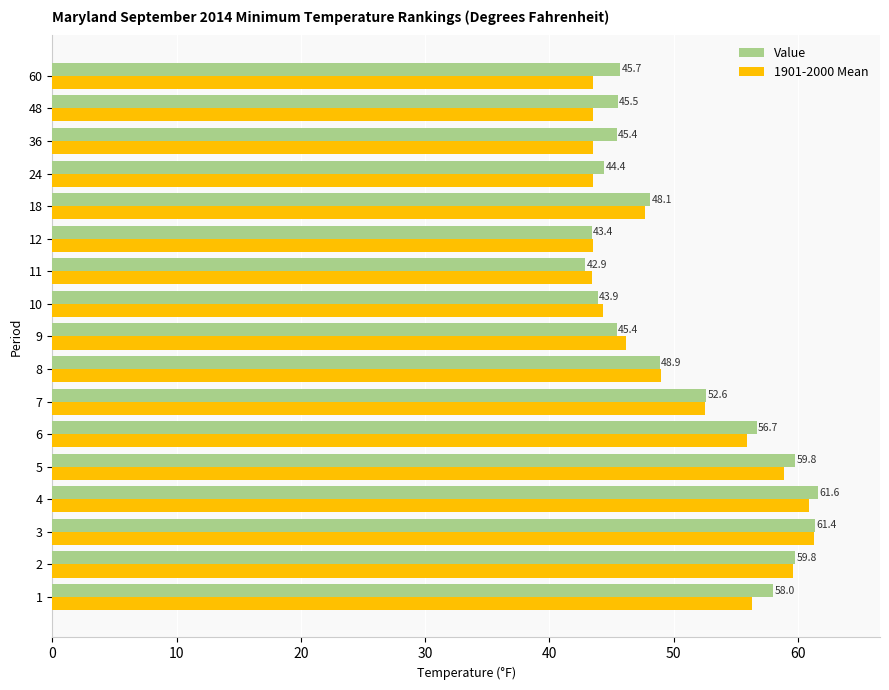

List the series in order of their overall mean, lowest first.

1901-2000 Mean, Value